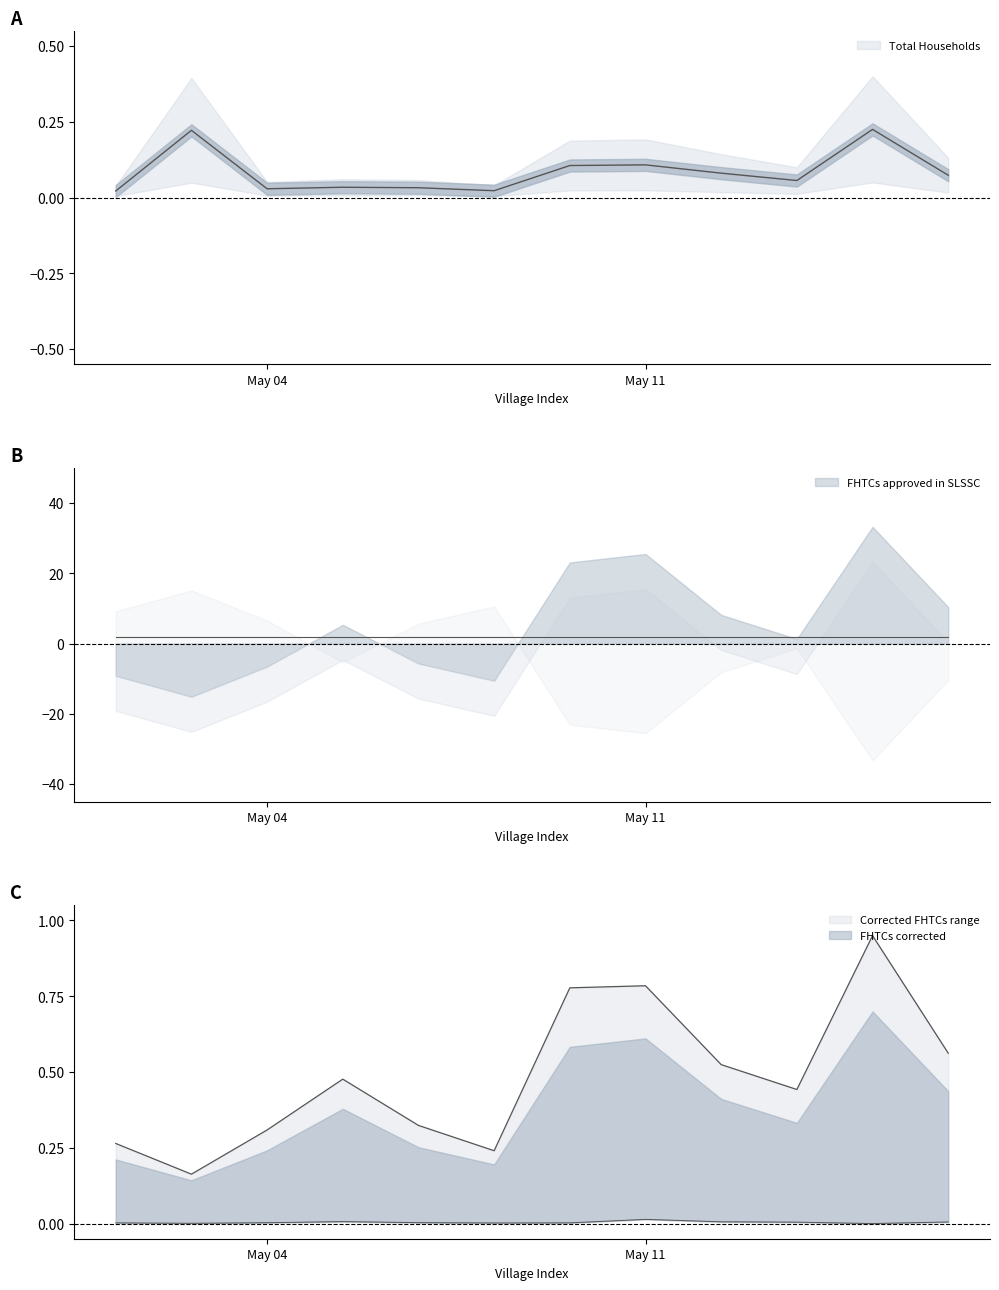

At how many categories does at least one series exceed 0?

12